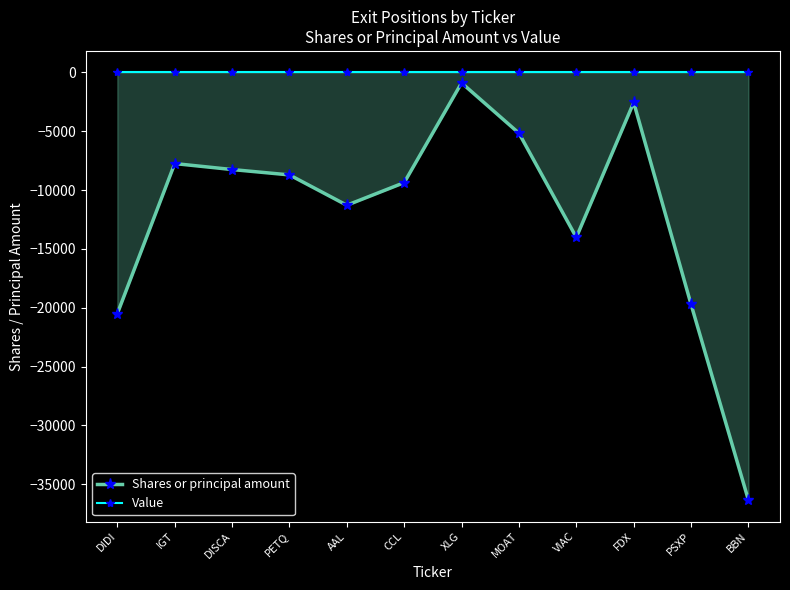

True or false: Value has more than 2 interior local peaks.

False